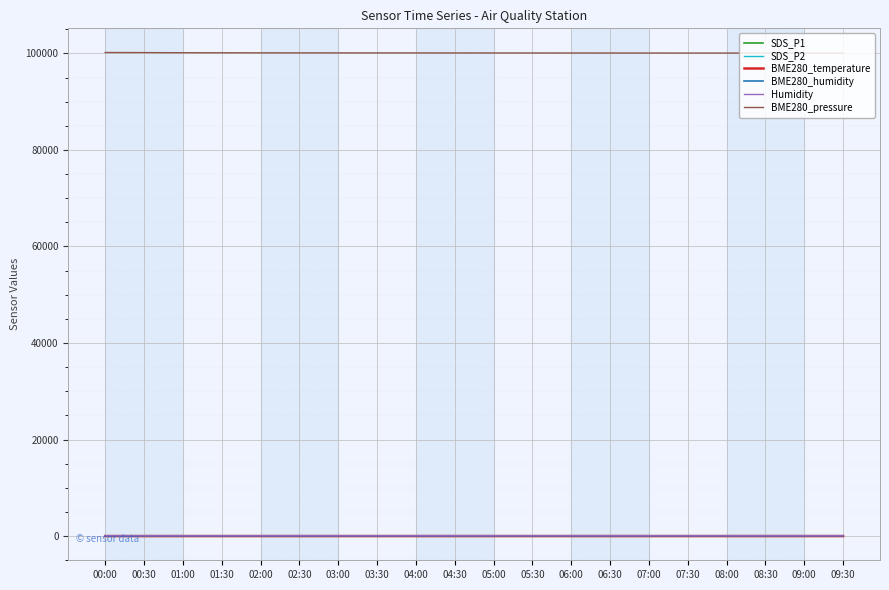

Which series has the largest total across all categories?

BME280_pressure